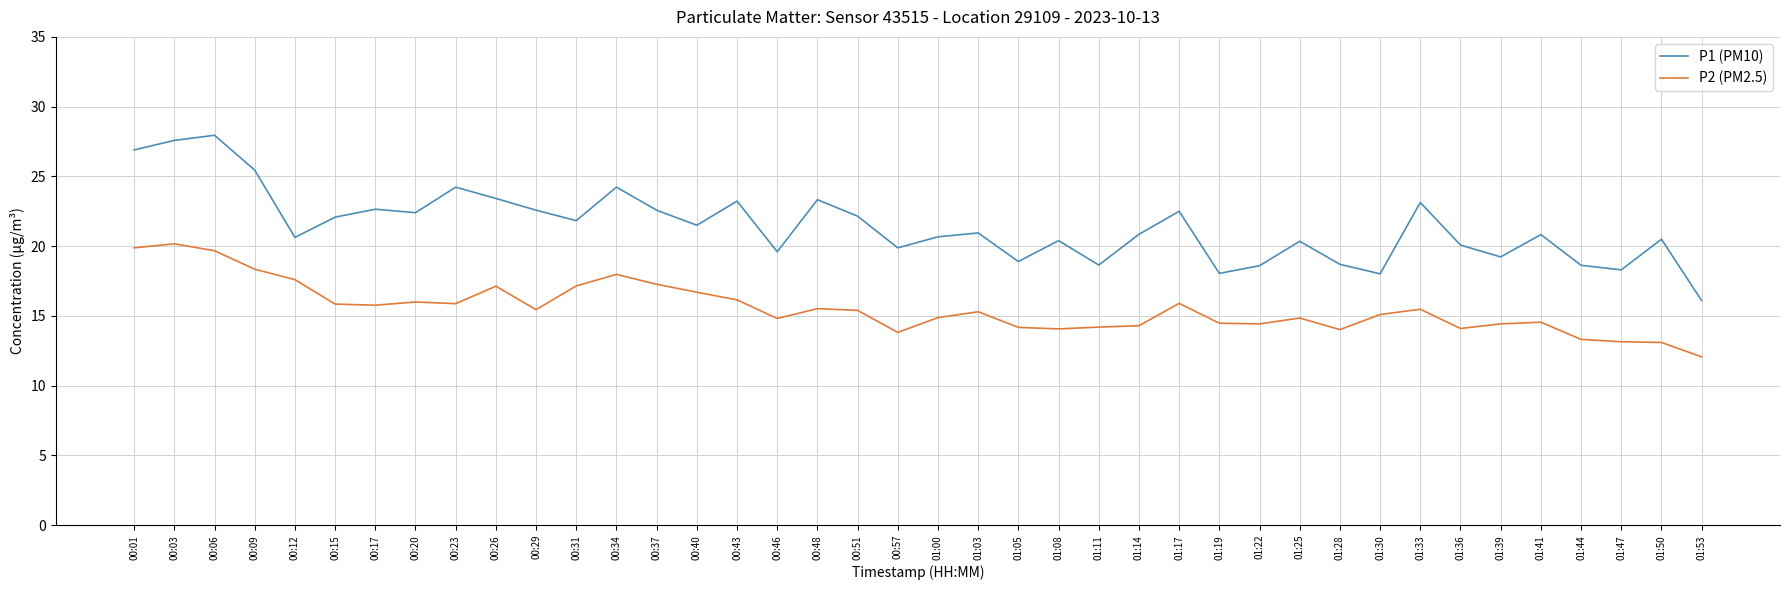

True or false: P2 (PM2.5) and P1 (PM10) intersect in this chart.

False